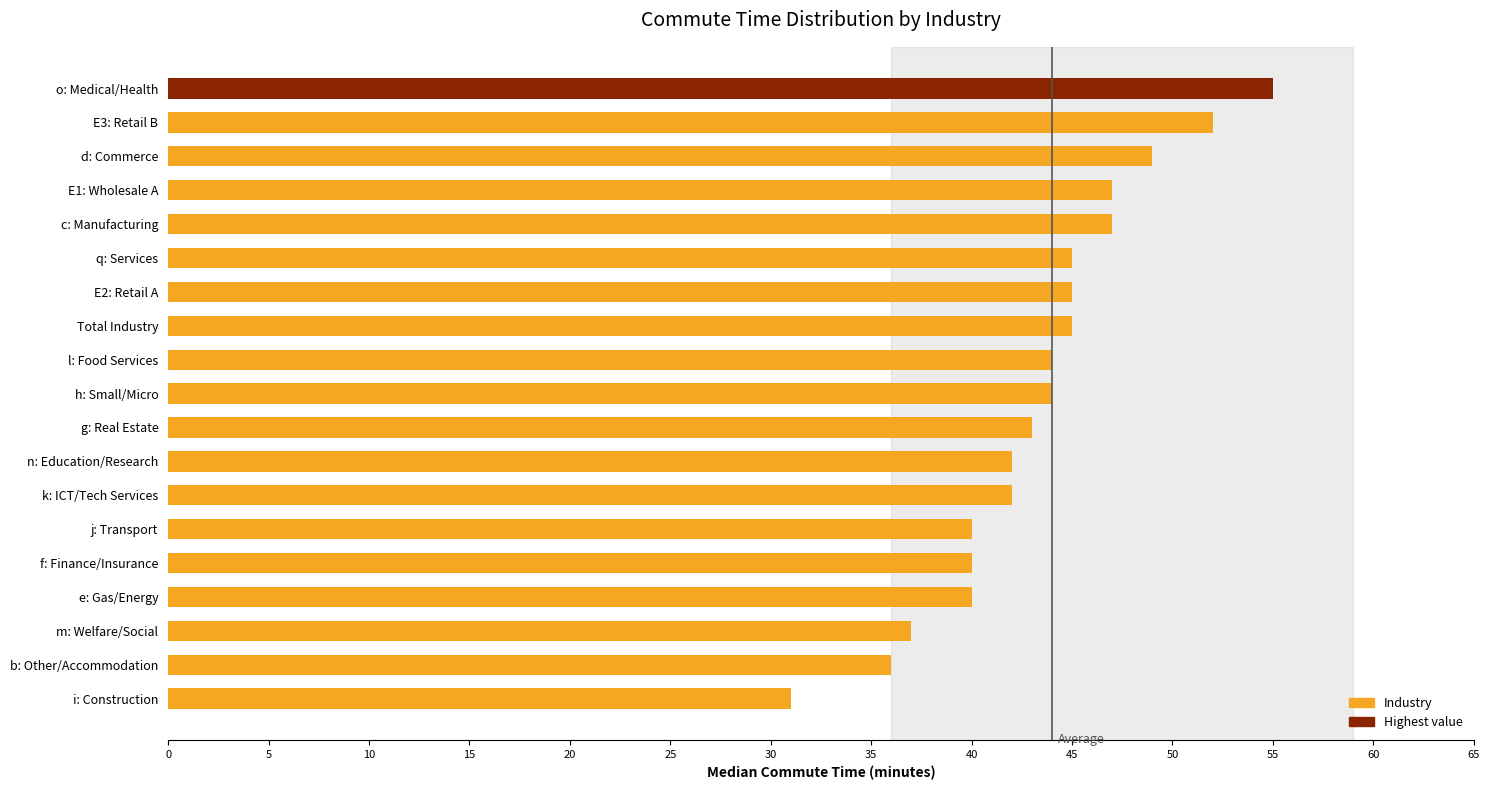

What is the minimum value shown in the chart?

31